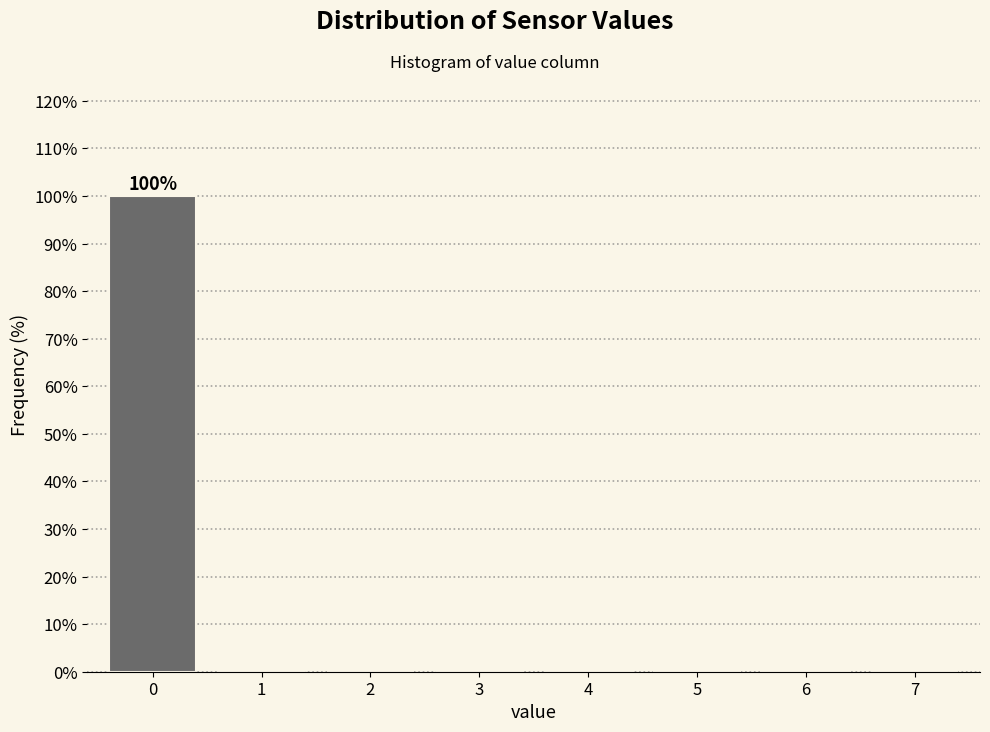

Reading left to right, extract all data points from this chart.

0=100	1=0	2=0	3=0	4=0	5=0	6=0	7=0